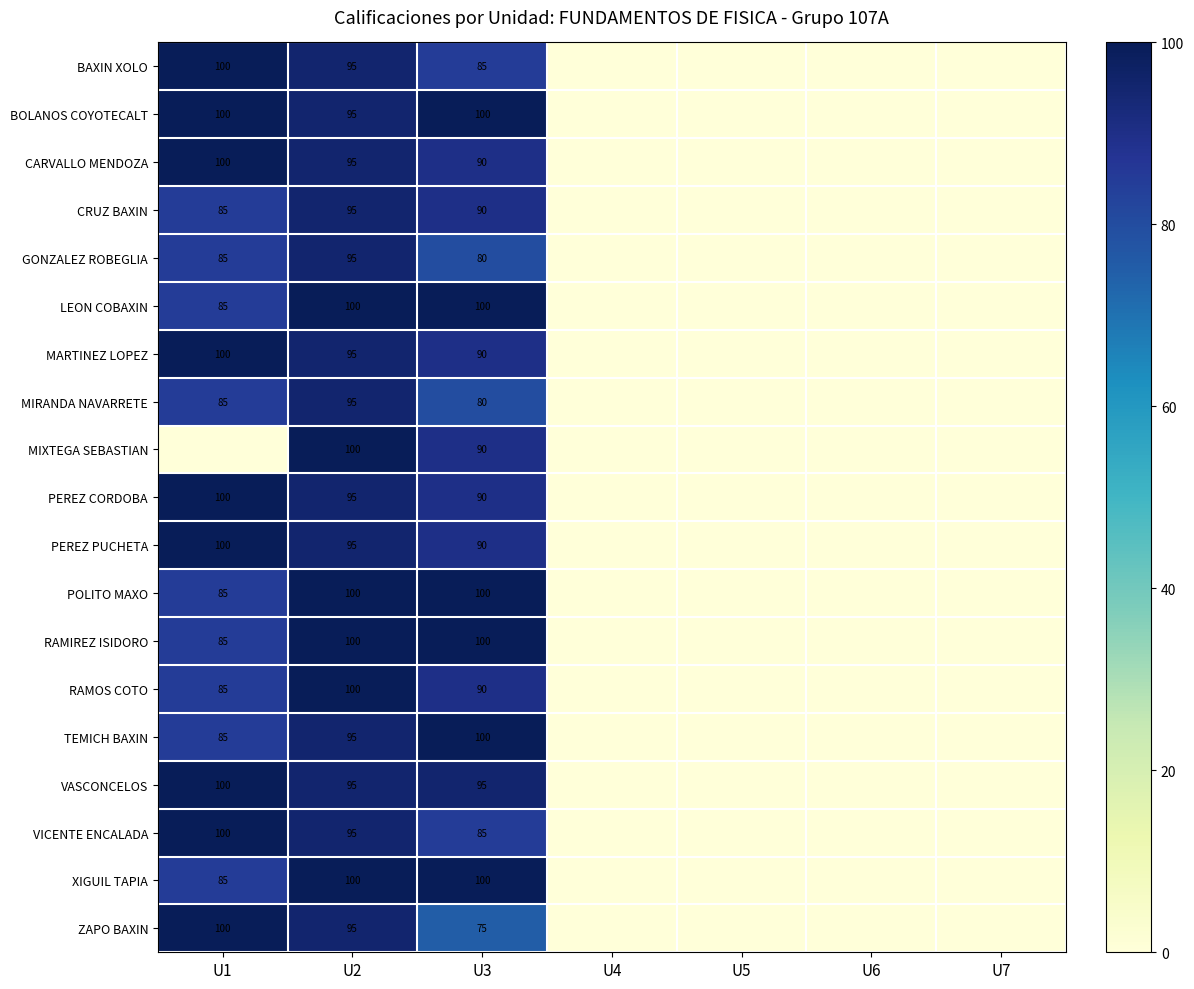

The MIXTEGA SEBASTIAN series shows -36 at U7. True or false?

False